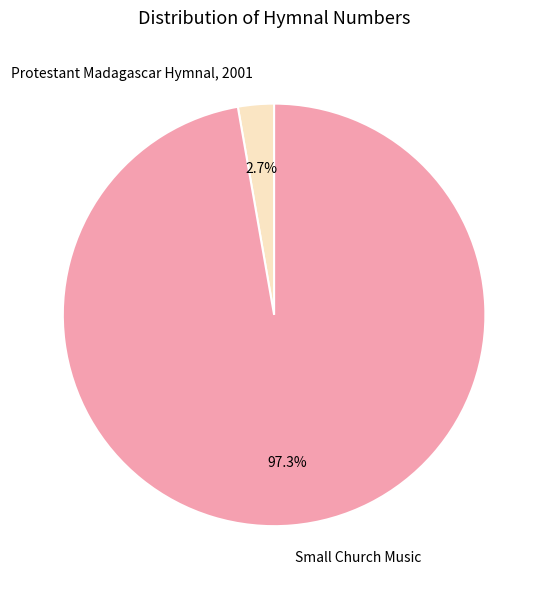

Is it true that Small Church Music is 97% of the pie?

True